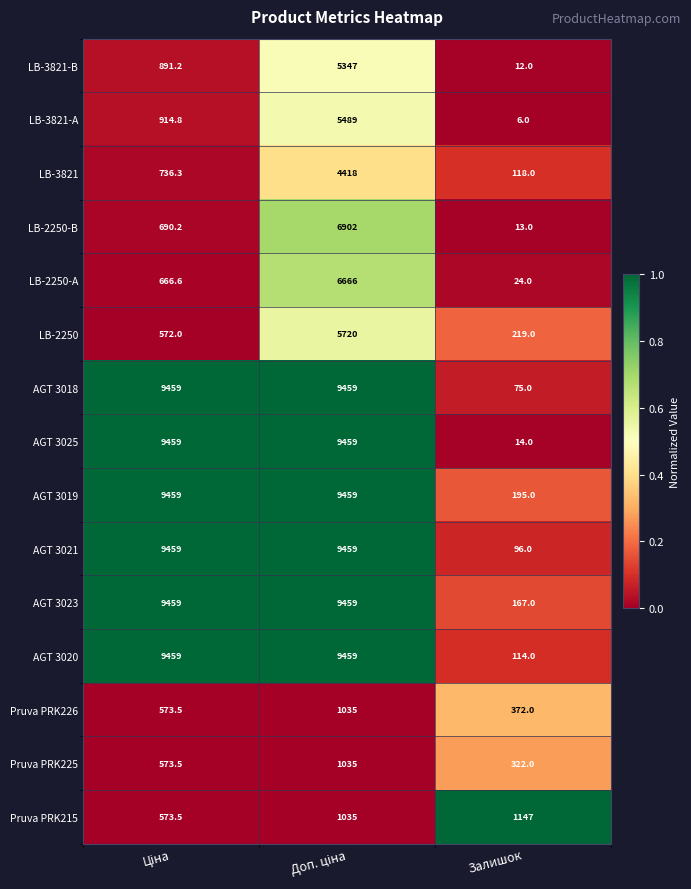

Where is AGT 3025 nearest to the value 4736?

Залишок